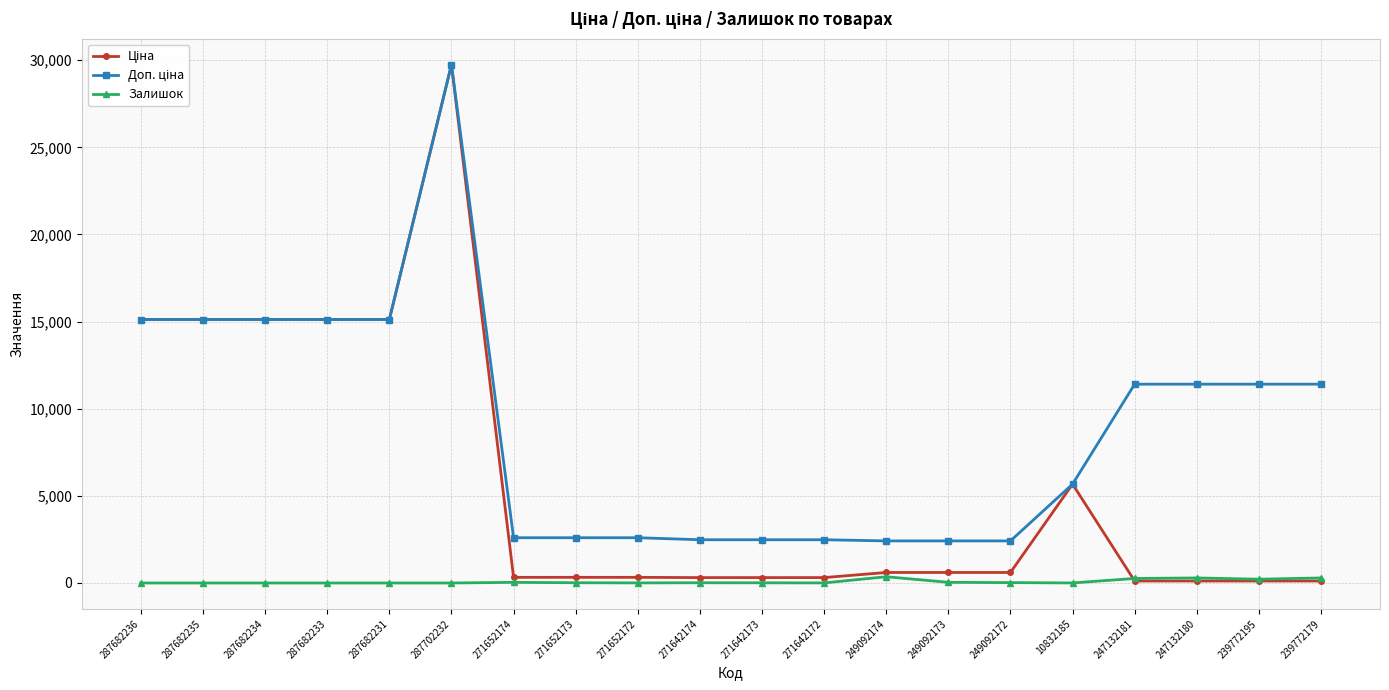

What is the difference between the highest and lowest values at 287682233?

15120.0